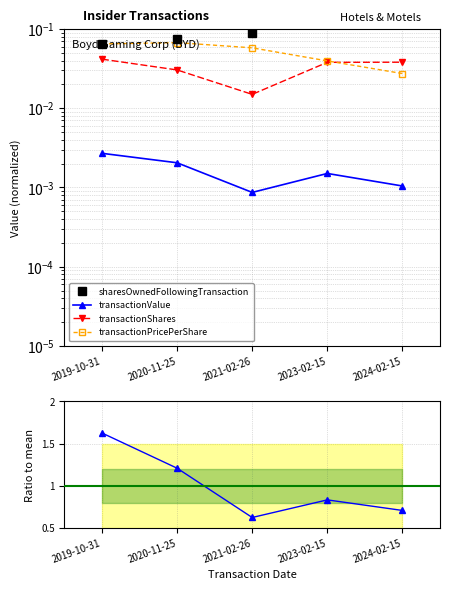

The value of transactionPricePerShare at 2020-11-25 is 0.1. True or false?

True